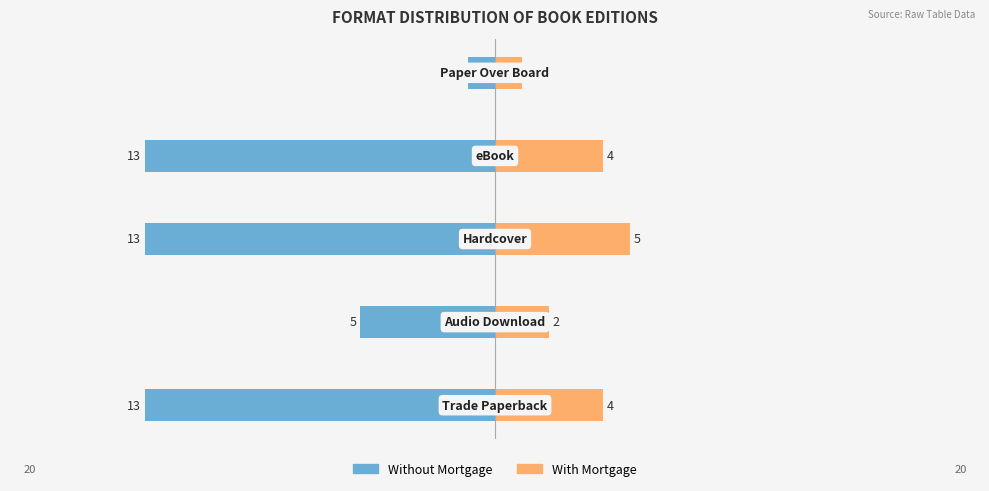

What is the value of the Without Mortgage bar at the 2nd from the left?

-5